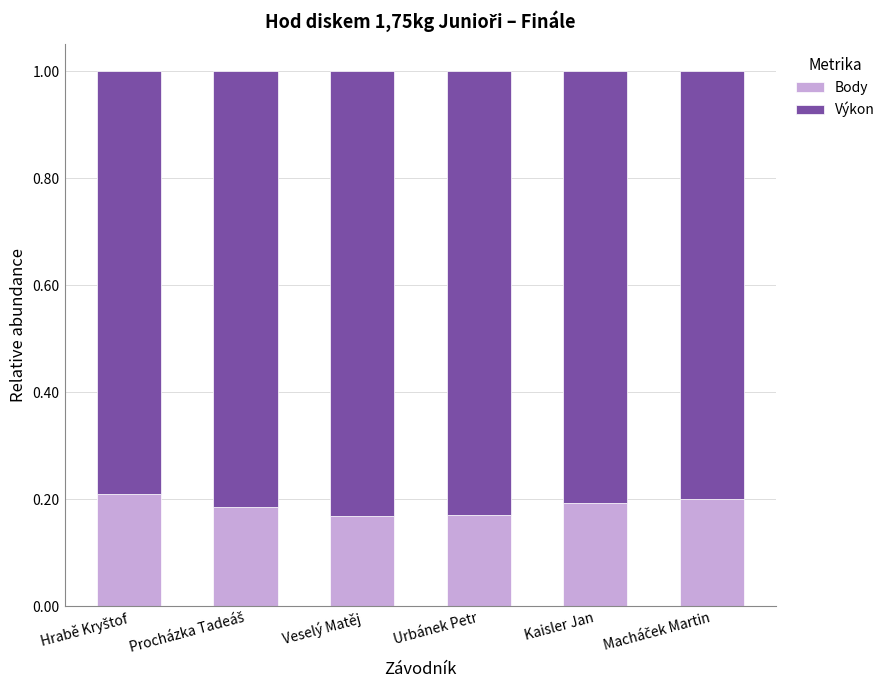

The Body series shows 0.2 at Veselý Matěj. True or false?

True